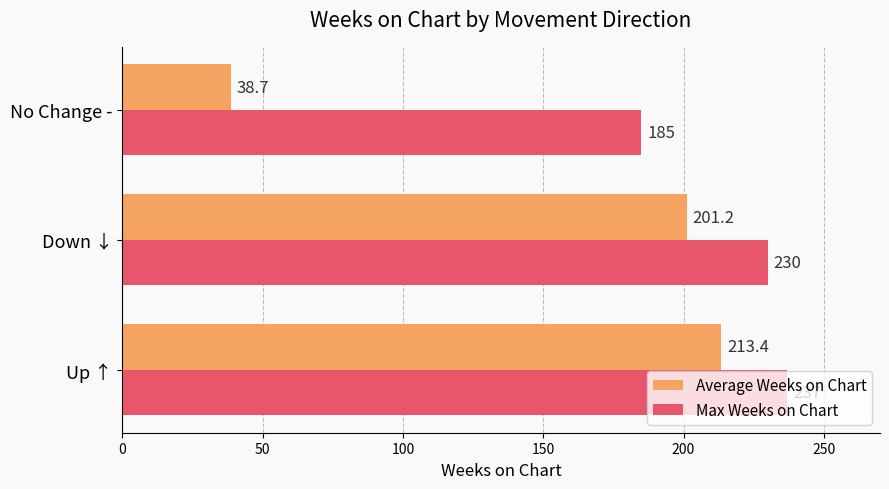

Rank the series by their average value, from lowest to highest.

Average Weeks on Chart, Max Weeks on Chart